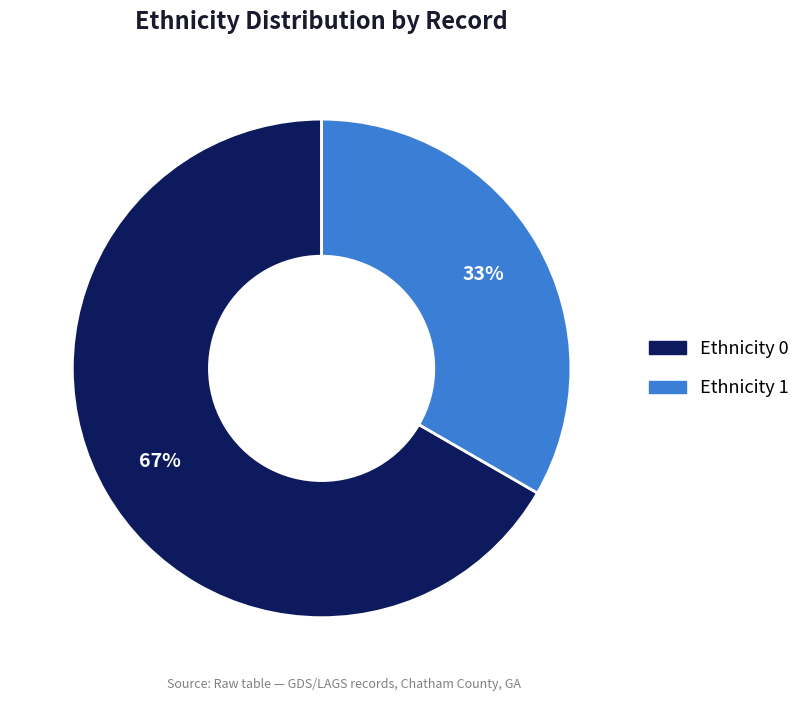

To the nearest percent, what is the average slice percentage?

50%